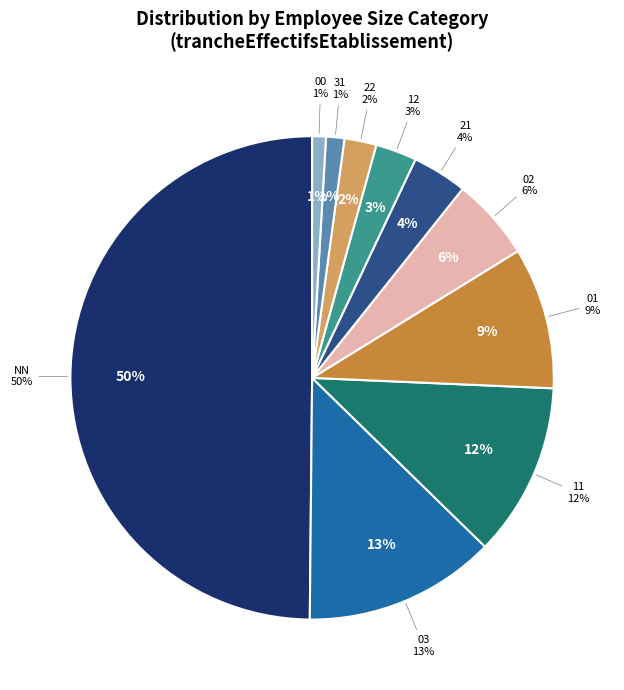

How many segments does this pie chart have?

10